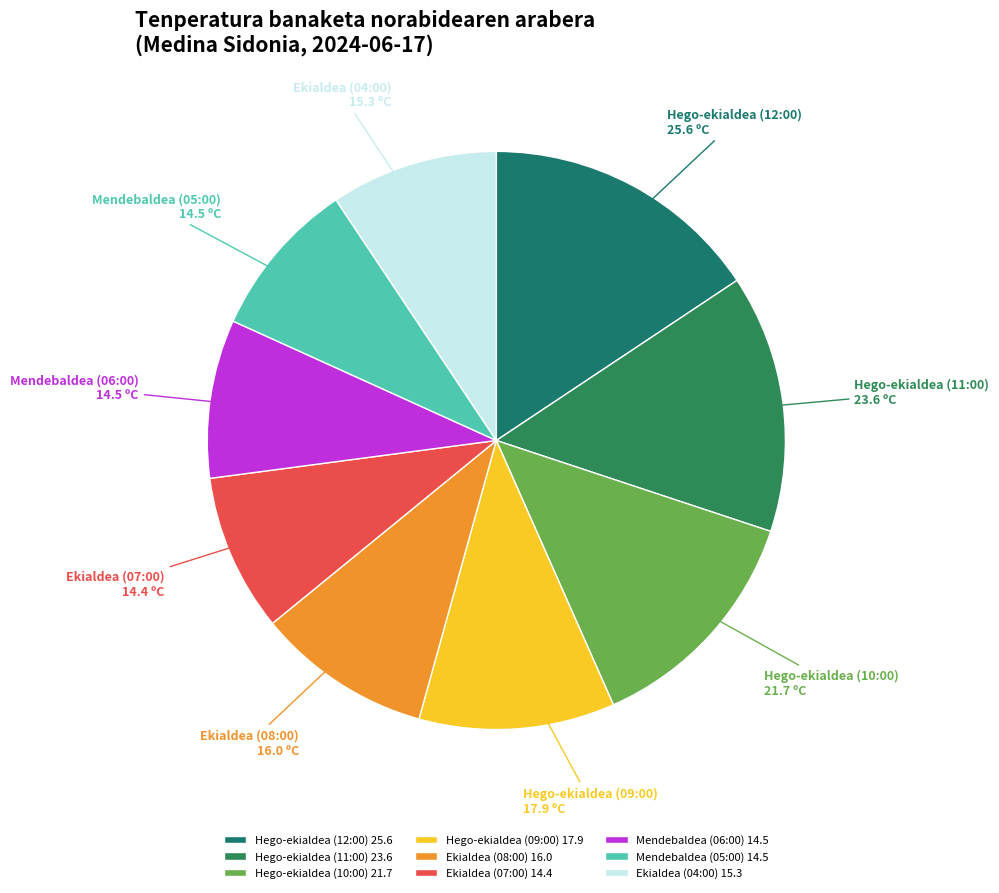

Count the number of slices in the pie.

9